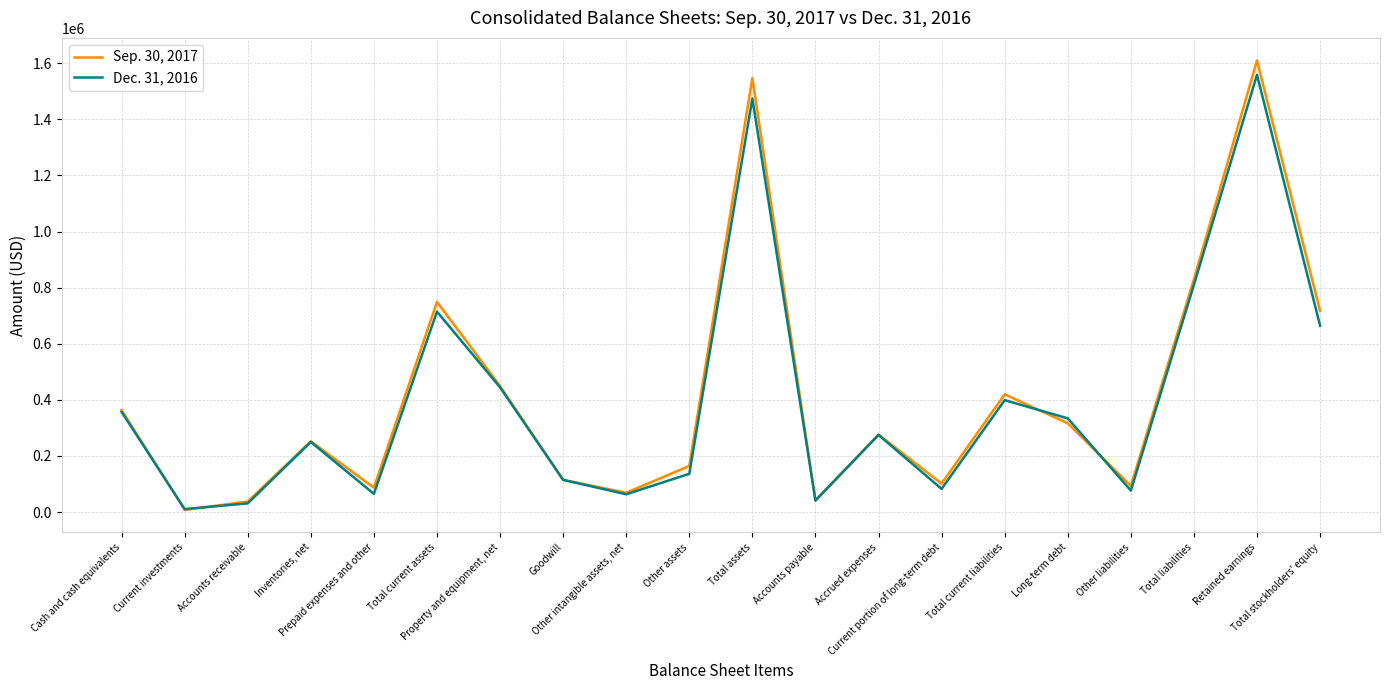

Between Goodwill and Current investments, which is larger?

Goodwill